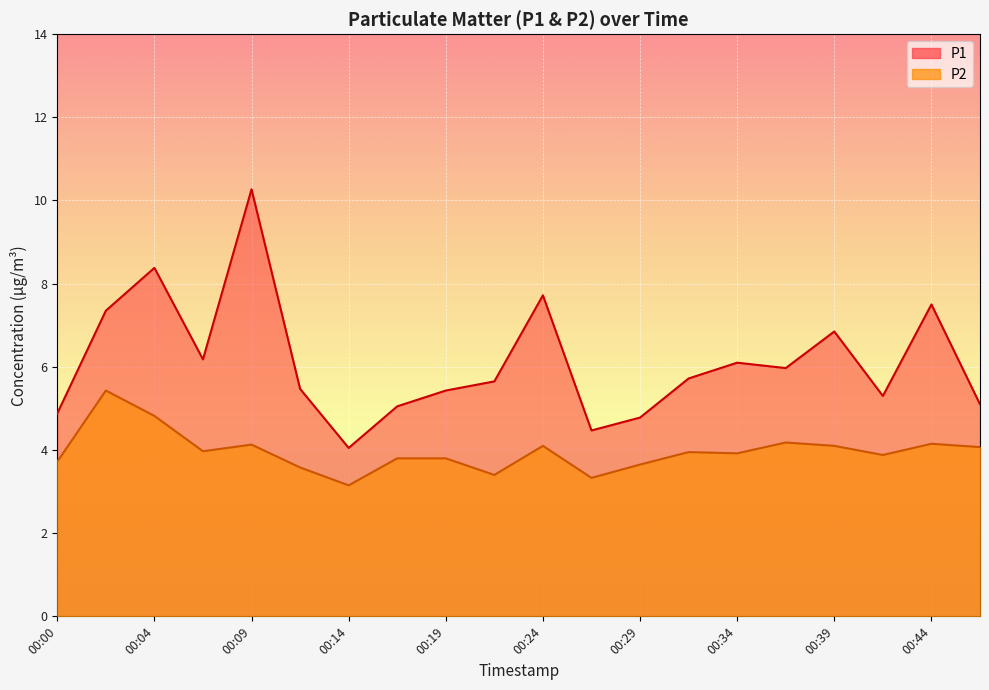

True or false: P2 has a value of 4.8 at 00:04.

True